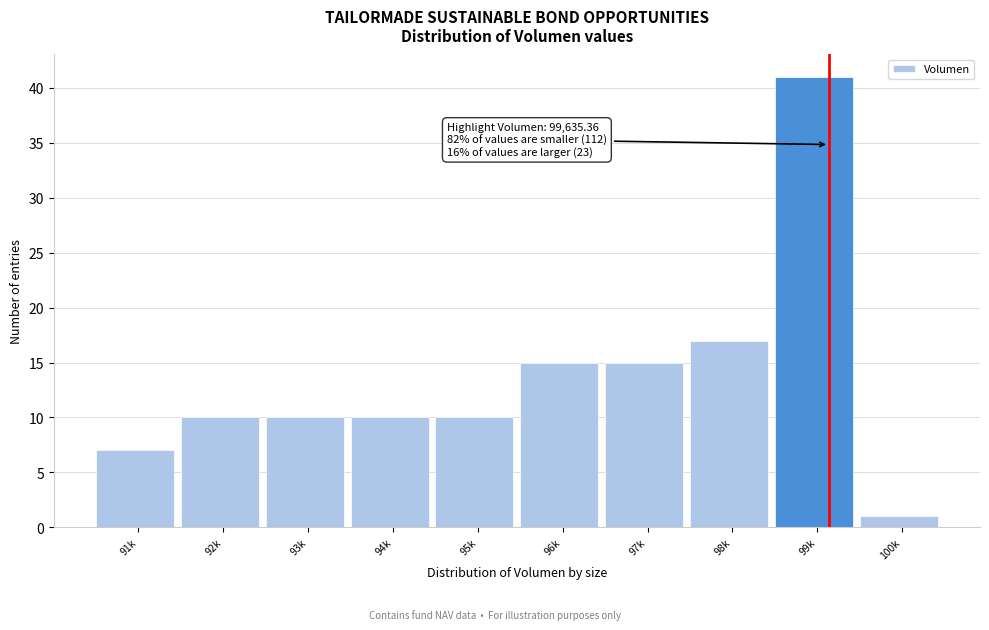

Reading left to right, transcribe all the data shown in this chart.

91k=7	92k=10	93k=10	94k=10	95k=10	96k=15	97k=15	98k=17	99k=41	100k=1